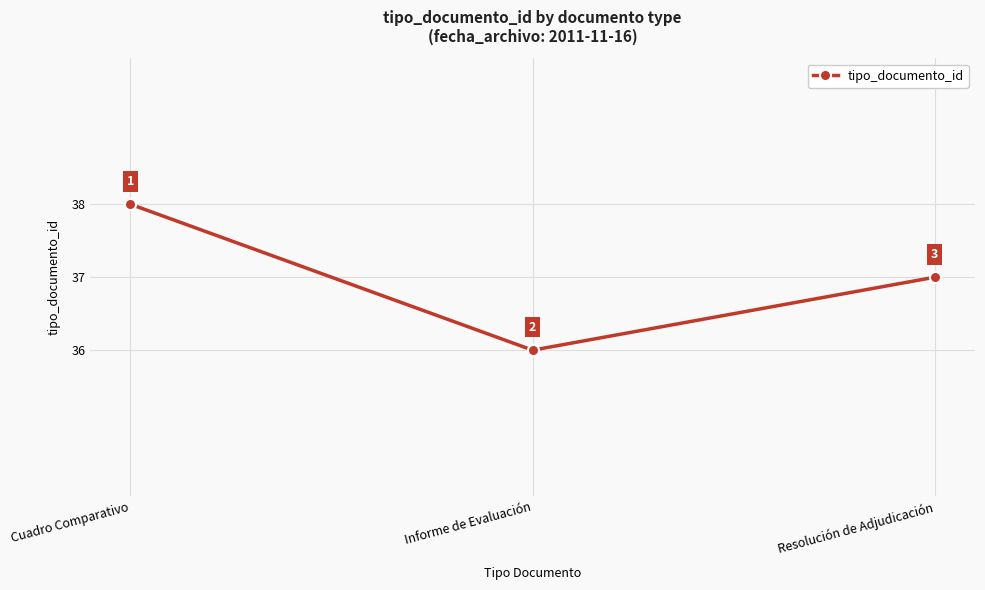

Is this an area chart (filled region under the line)?

No